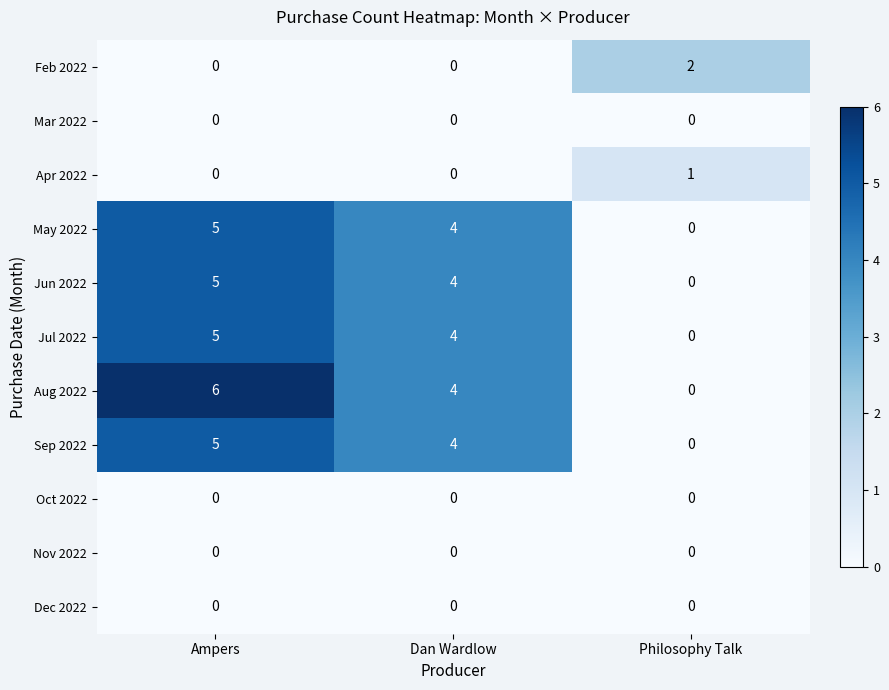

Is it true that May 2022 equals 4 at Dan Wardlow?

True